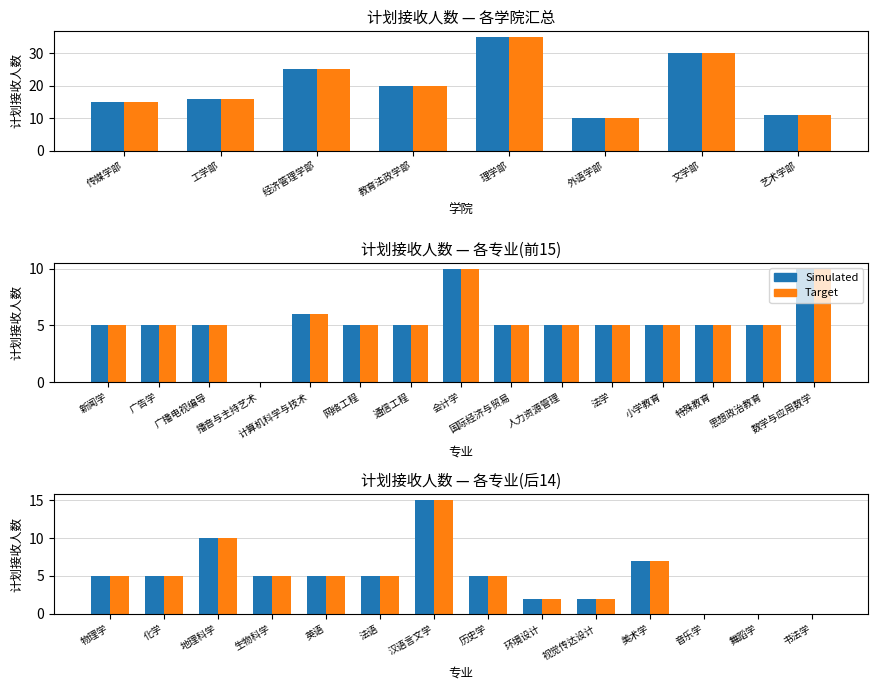

Which series has the largest range (max minus min)?

Simulated